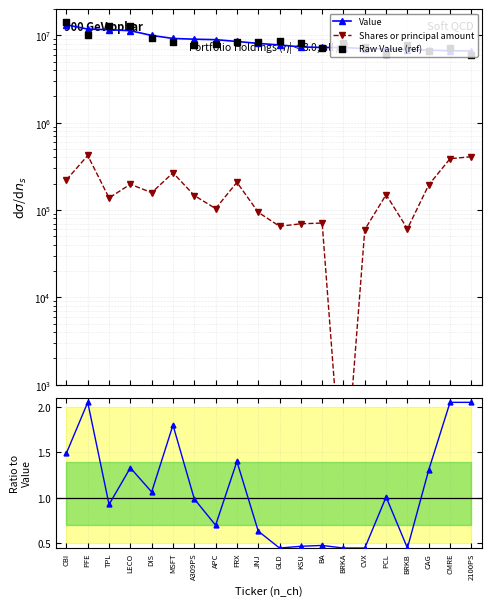

Which series reaches the maximum Y coordinate?

Raw Value (ref)